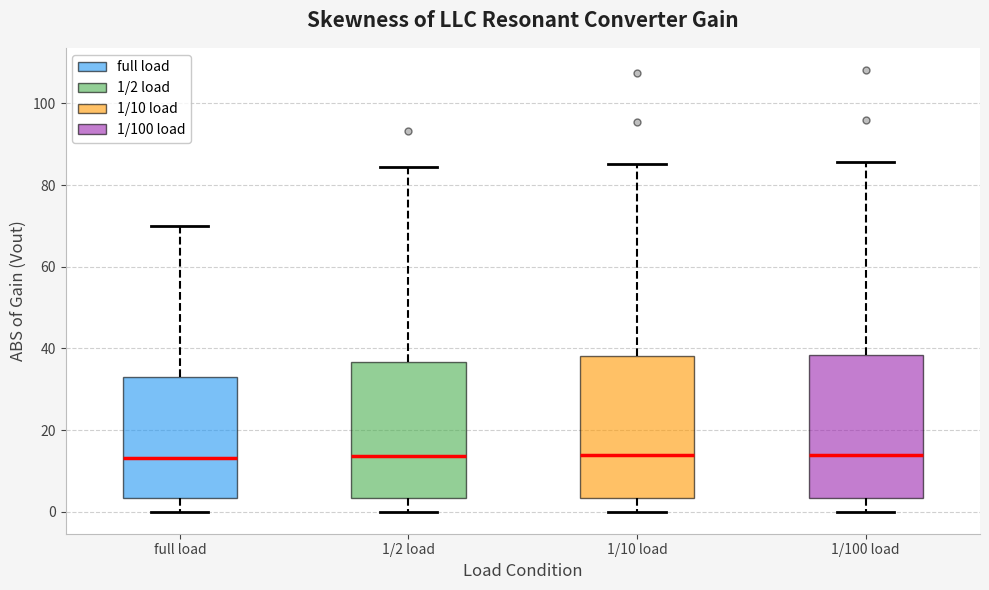

Where does the median line of the box for full load sit on the y-axis? The values are not printed on the chart, so give them approximately, as read against the axis.

14